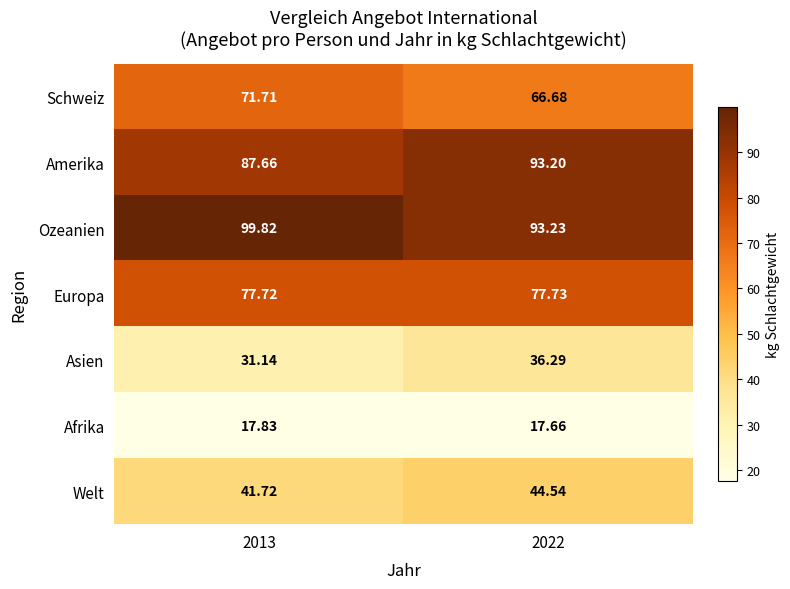

Which series has the largest total across all categories?

Ozeanien